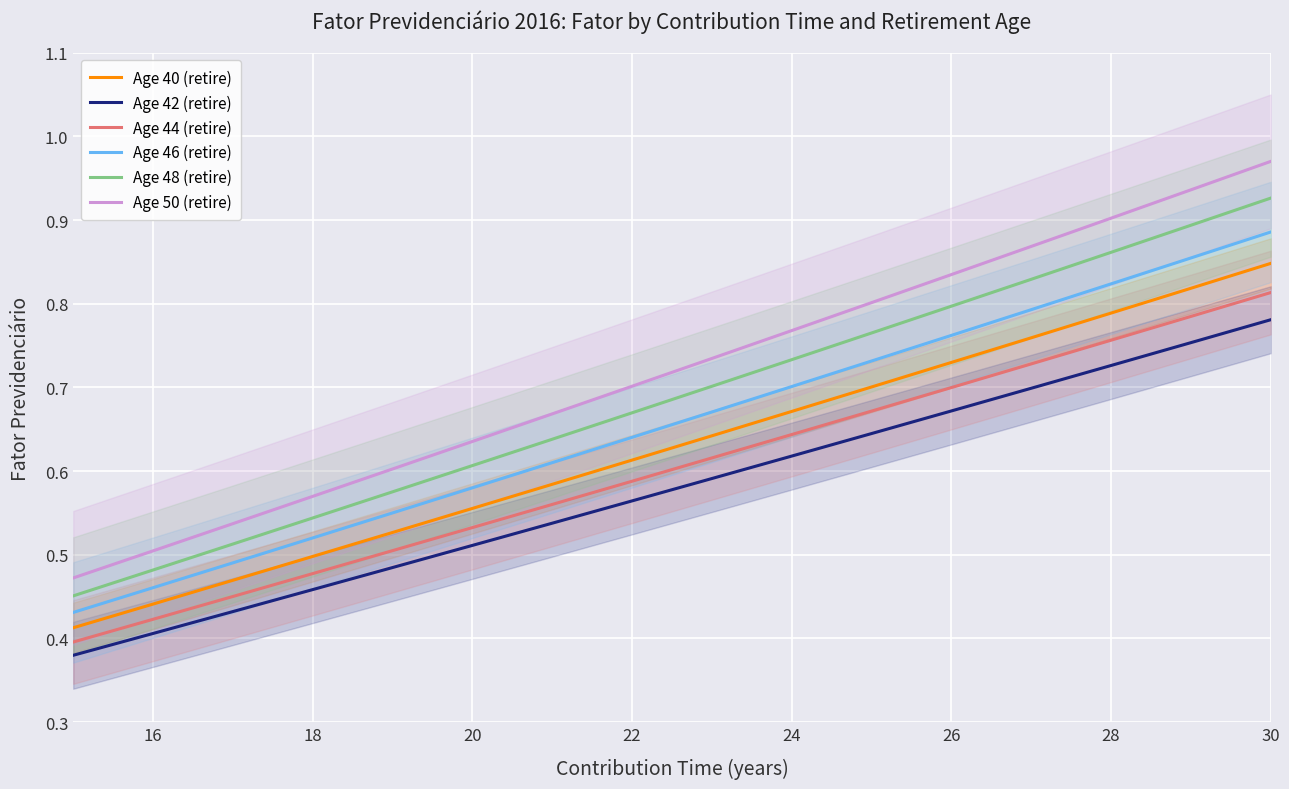

The value of Age 40 (retire) at 16 is 0.2. True or false?

False